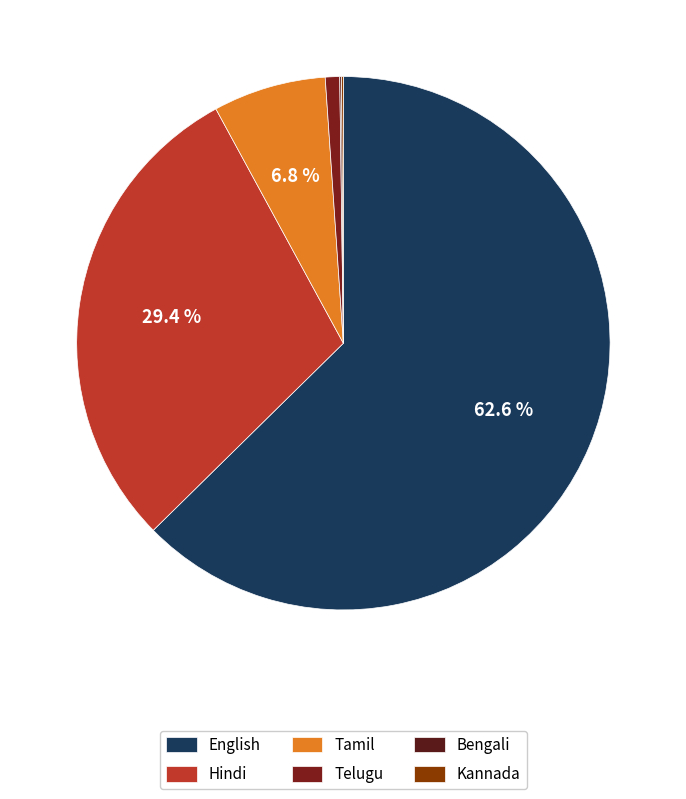

The Hindi slice represents 42% of the pie. True or false?

False